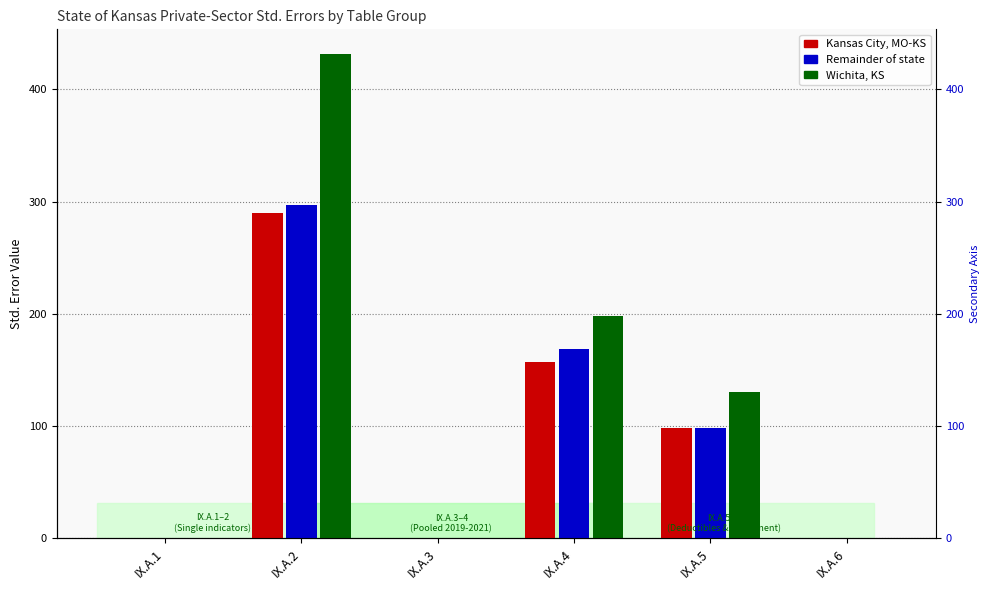

What is the sum of all Wichita, KS values?

760.2